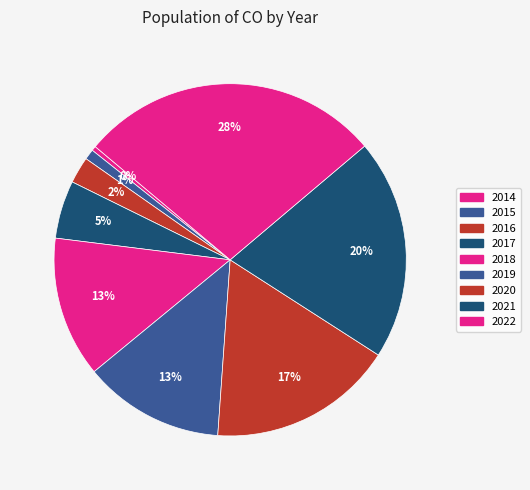

What portion of the pie excludes 2019?

87.1%